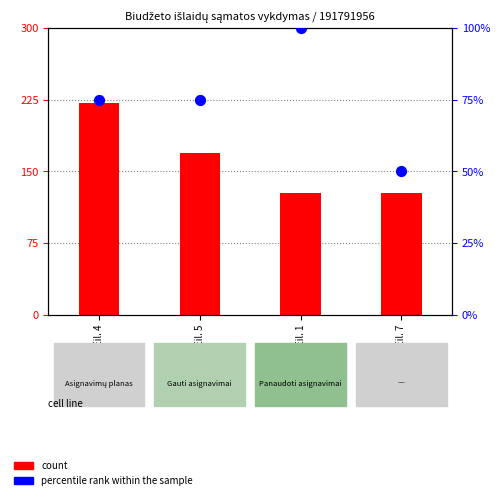

What is the total value across all series at Eil. 5?

243.9